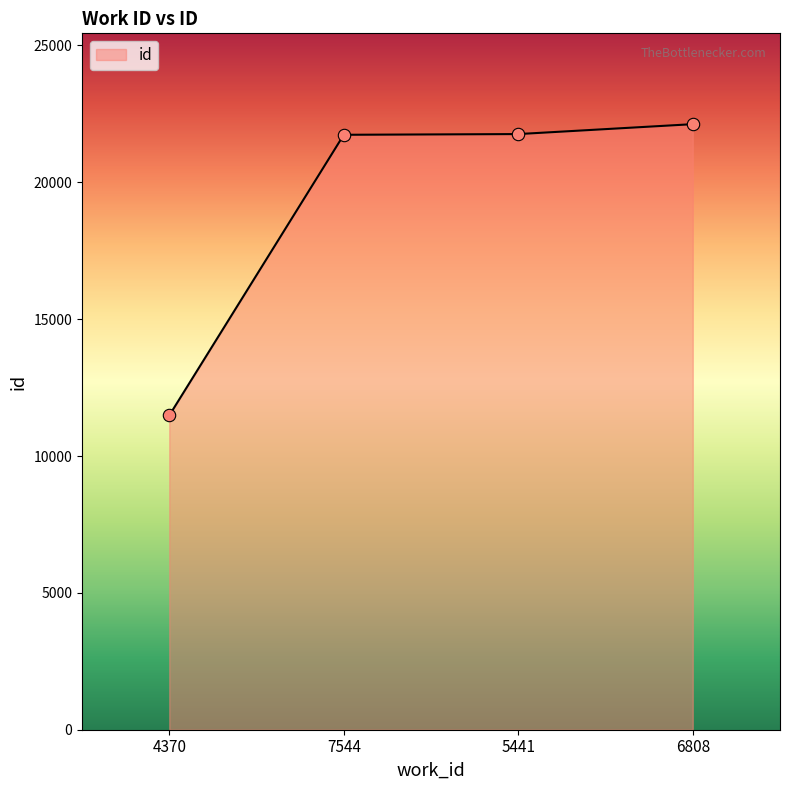

What is the change in value from 4370 to 7544?

+10255